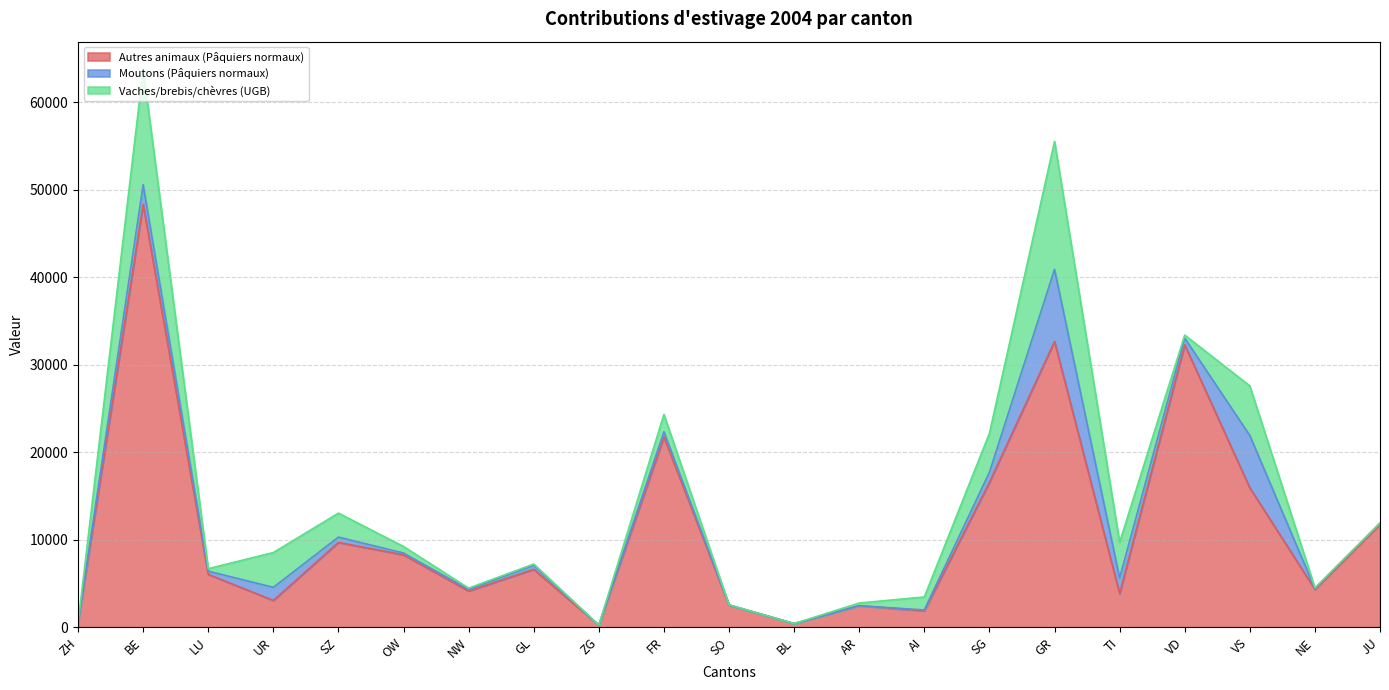

Where does the Autres animaux (Pâquiers normaux) series first go above 6039?

BE